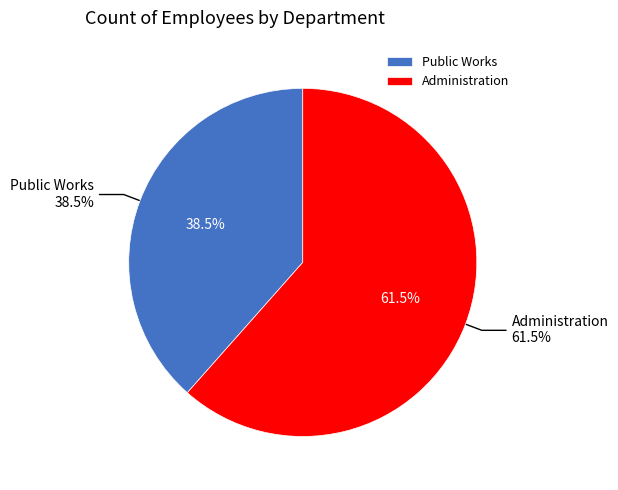

How many slices are in this pie chart?

2